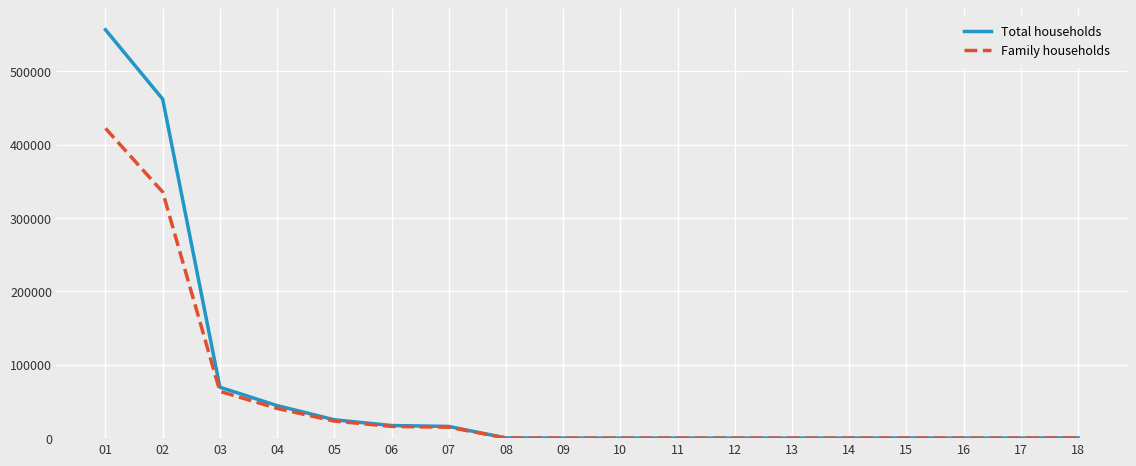

What is the minimum value shown in the chart?

23